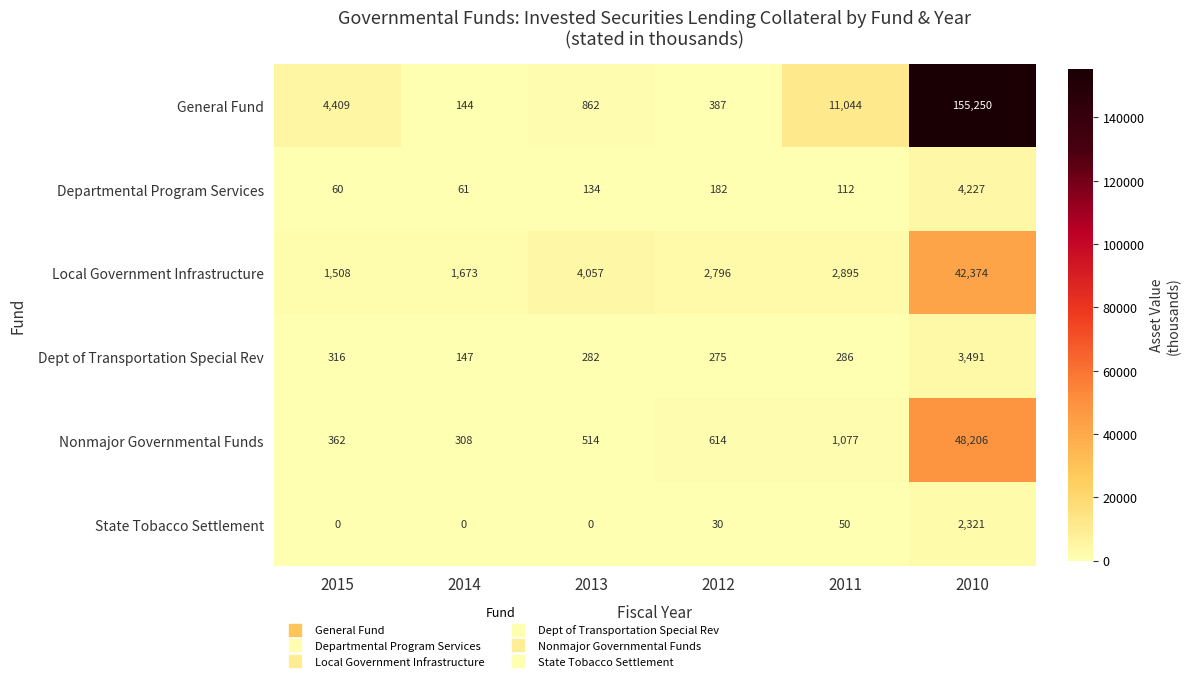

How many values in the Dept of Transportation Special Rev series are below 286?

3